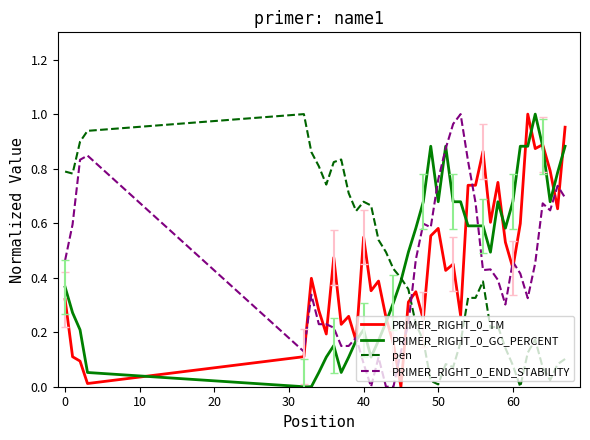

True or false: pen and PRIMER_RIGHT_0_END_STABILITY intersect in this chart.

True